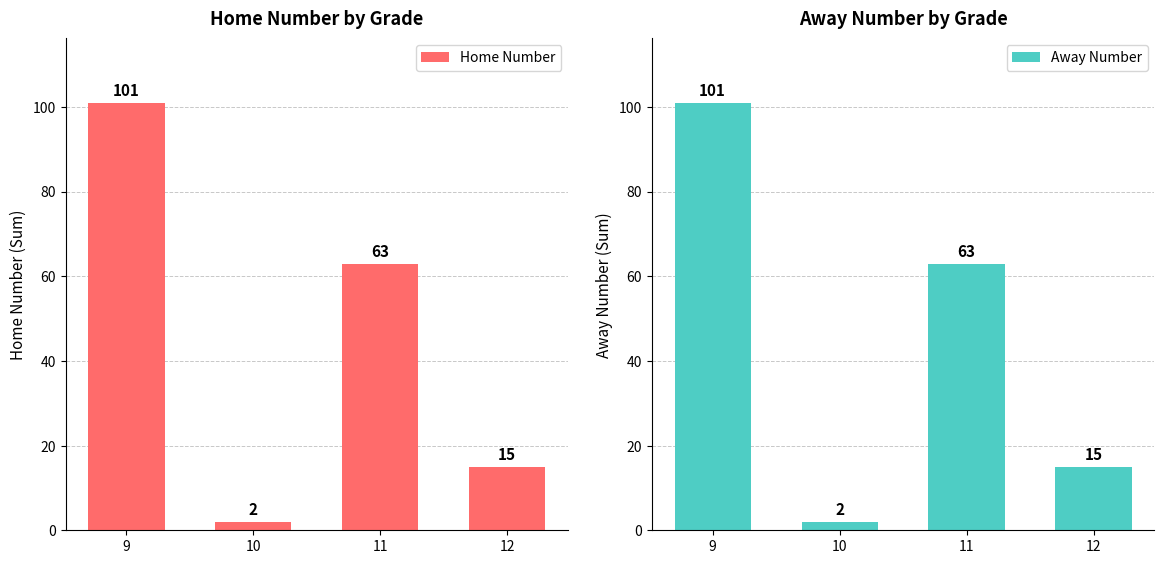

At which category is the sum across all series the highest?

9